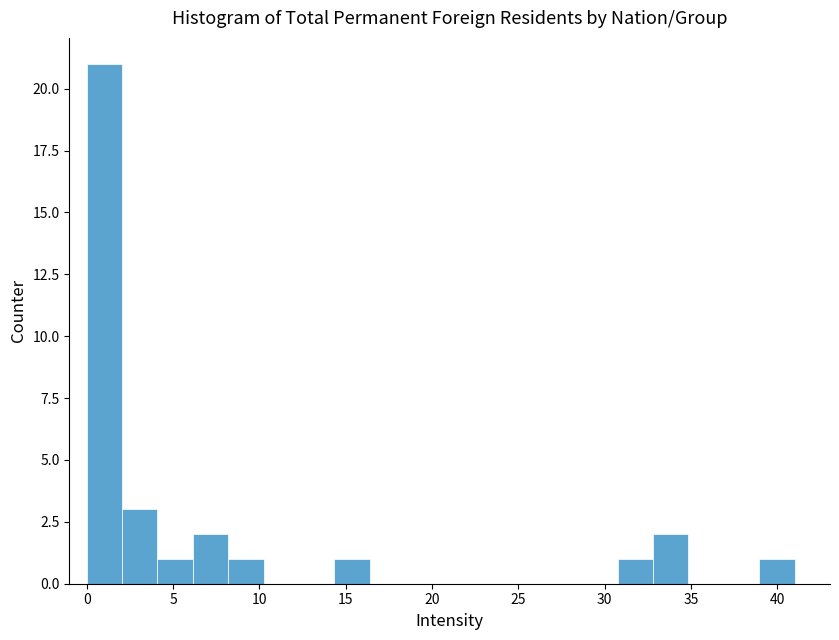

Reading left to right, transcribe this chart: for each bar, give the range it covers on the x-axis and its height. Neither the bar edges nor the heights are printed on the chart, so give them approximately, as read against the axes.

0.00 to 2.05: 21
2.05 to 4.10: 3
4.10 to 6.15: 1
6.15 to 8.20: 2
8.20 to 10.25: 1
10.25 to 12.30: 0
12.30 to 14.35: 0
14.35 to 16.40: 1
16.40 to 18.45: 0
18.45 to 20.50: 0
20.50 to 22.55: 0
22.55 to 24.60: 0
24.60 to 26.65: 0
26.65 to 28.70: 0
28.70 to 30.75: 0
30.75 to 32.80: 1
32.80 to 34.85: 2
34.85 to 36.90: 0
36.90 to 38.95: 0
38.95 to 41.00: 1